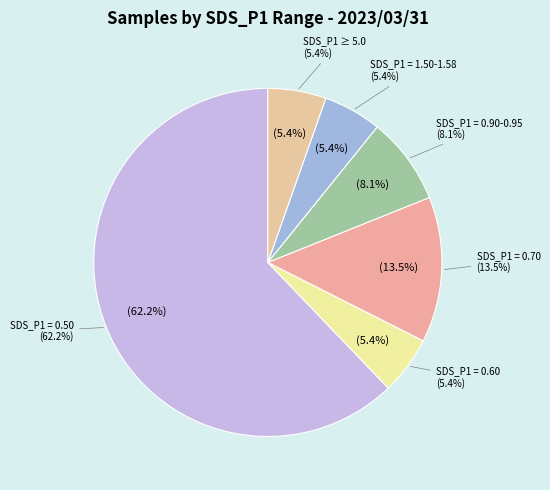

Is it true that 00:25 is 2% of the pie?

False